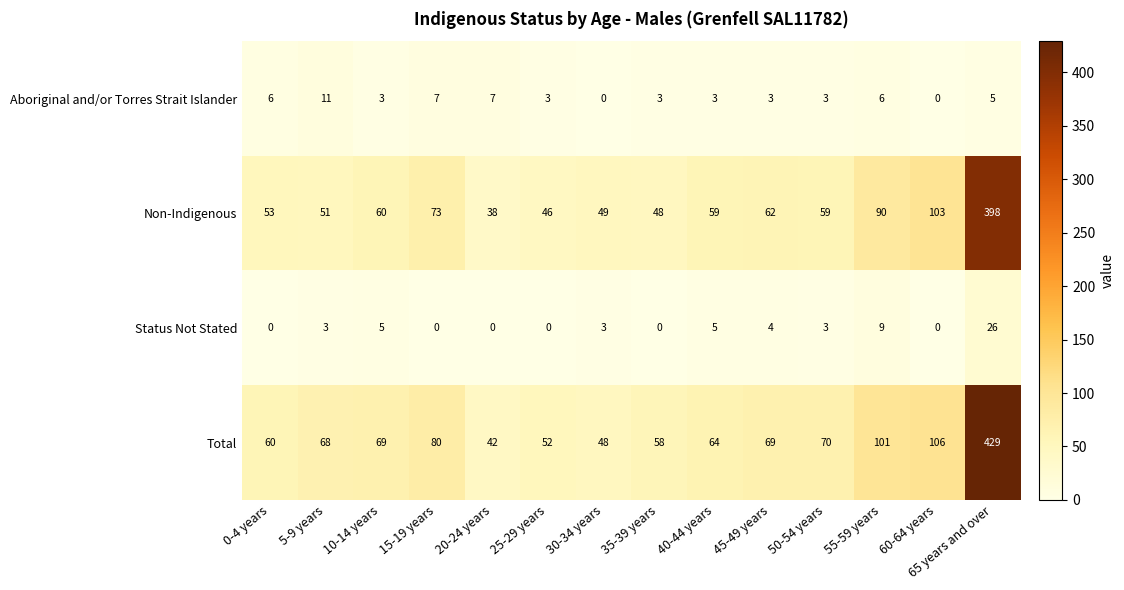

Which category has the highest value across all series?

65 years and over